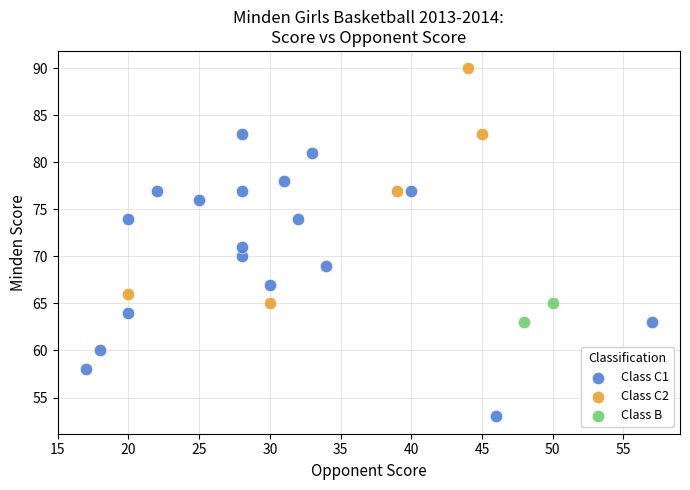

Which series contains the lowest Y value?

Class C1